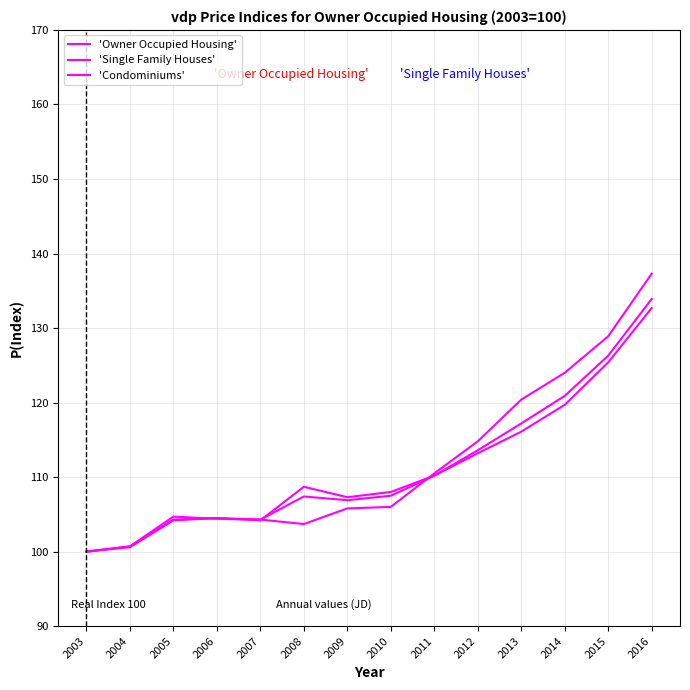

Is this an area chart (filled region under the line)?

No